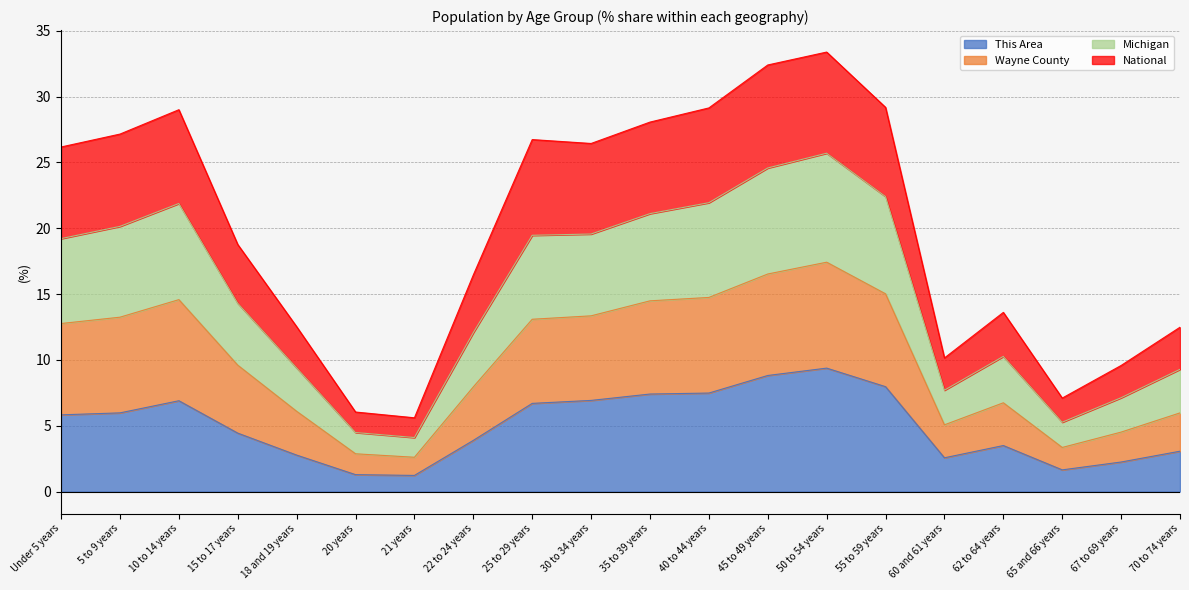

The This Area series shows 5.8 at Under 5 years. True or false?

True